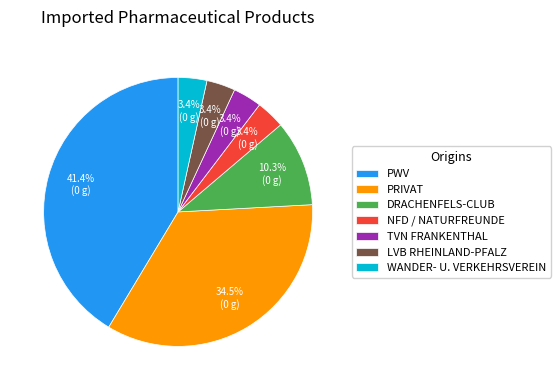

Which slice is the largest?

PWV